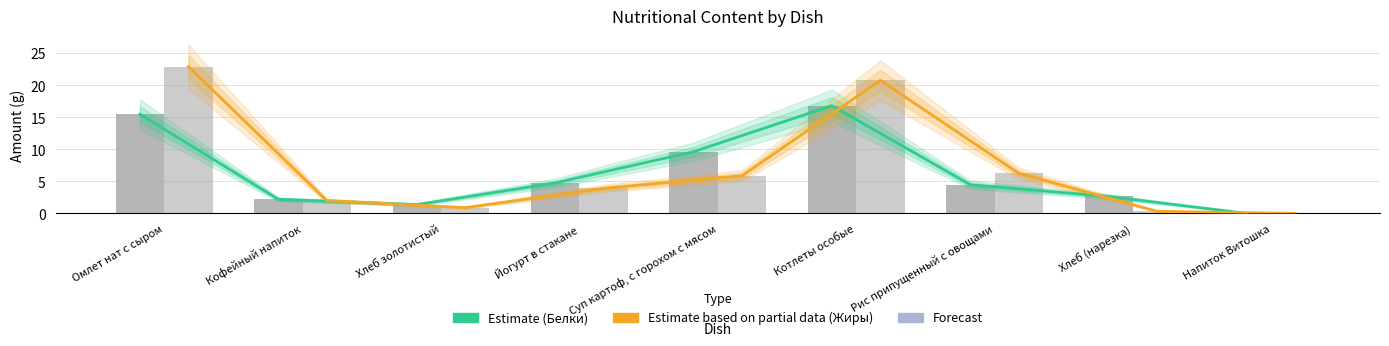

What is the value of the Белки bar at the 2nd from the left?

2.2